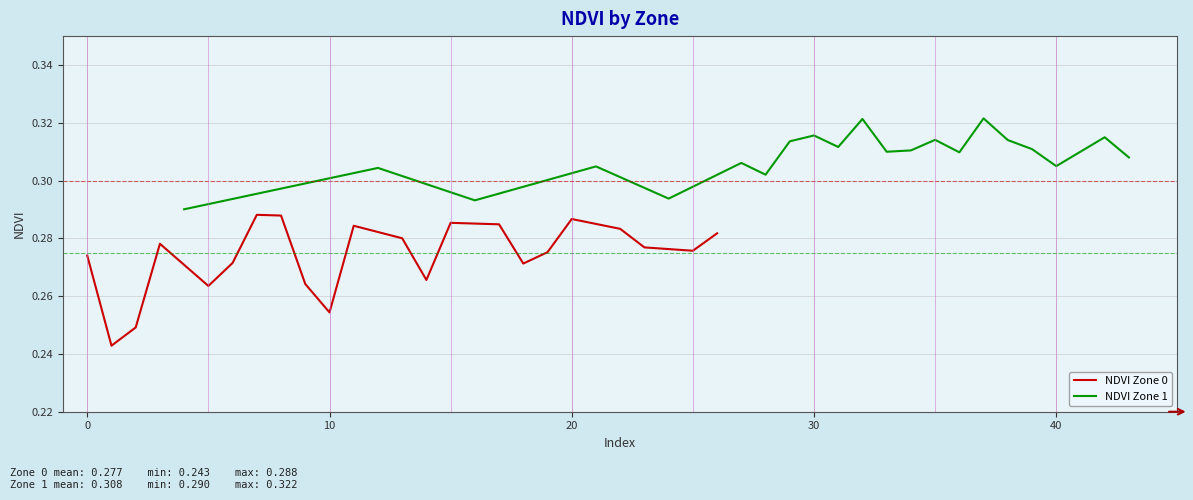

Count the NDVI Zone 0 values in the range 0 to 1.

22